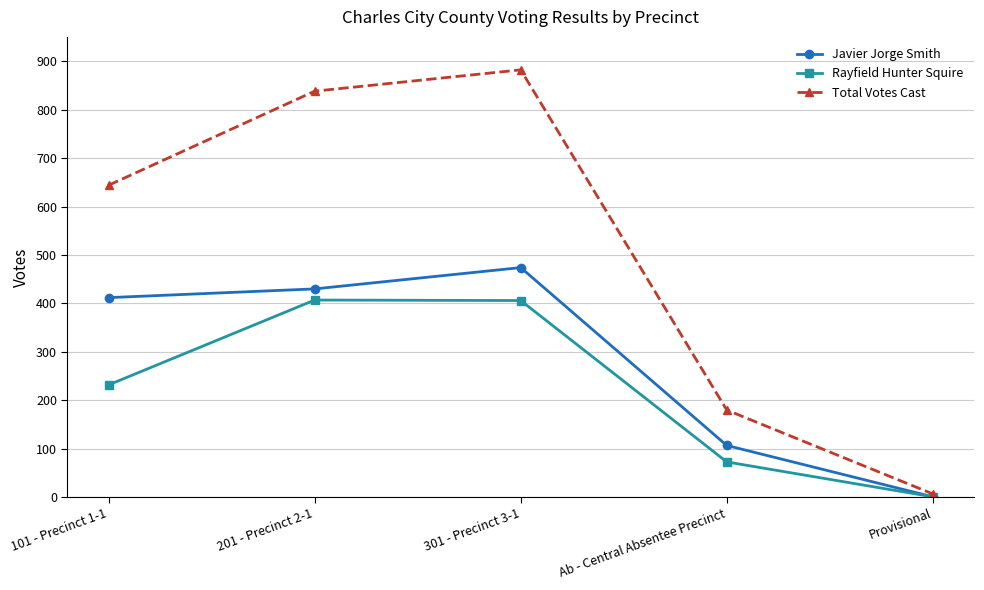

What are all the series names shown in the legend?

Javier Jorge Smith, Rayfield Hunter Squire, Total Votes Cast